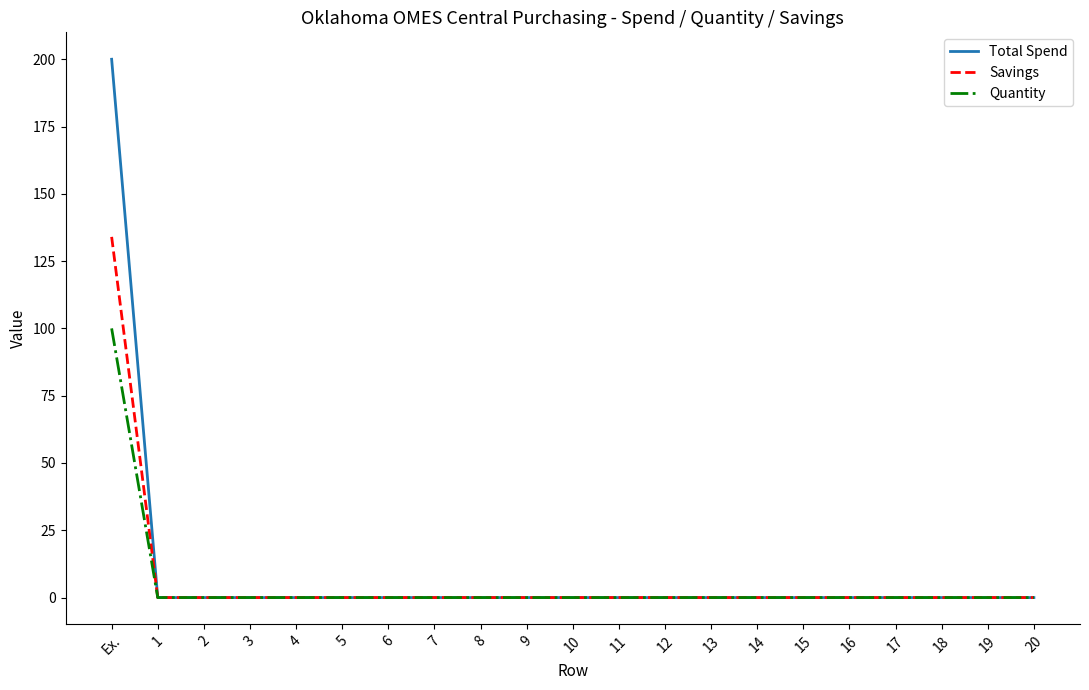

Does the chart have visible grid lines?

No